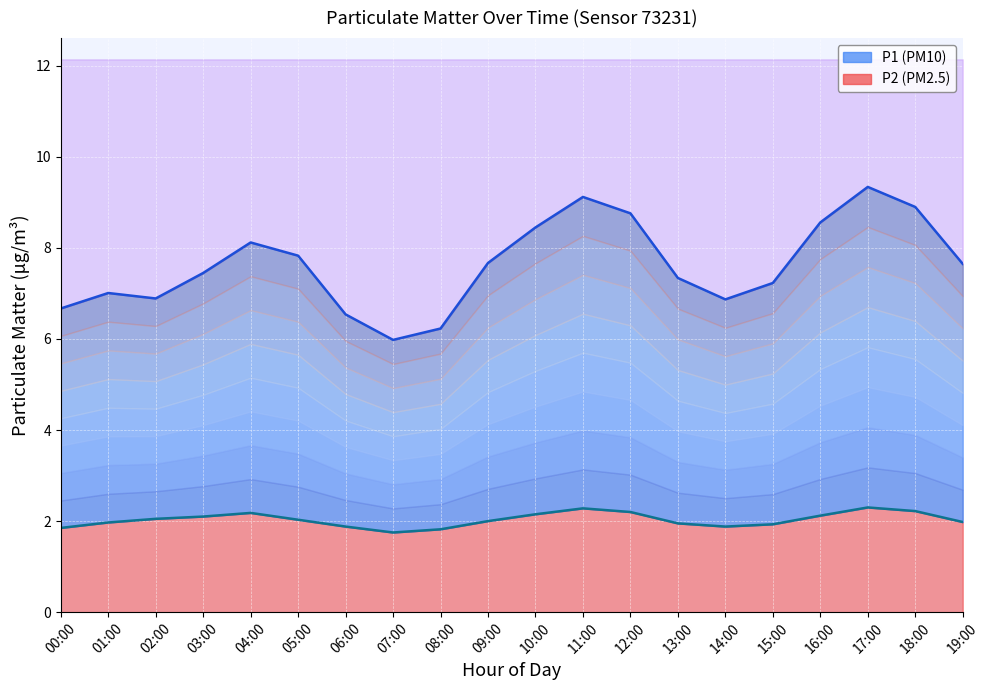

Rank the series at 16:00 from lowest to highest value.

P2 line, P1 line